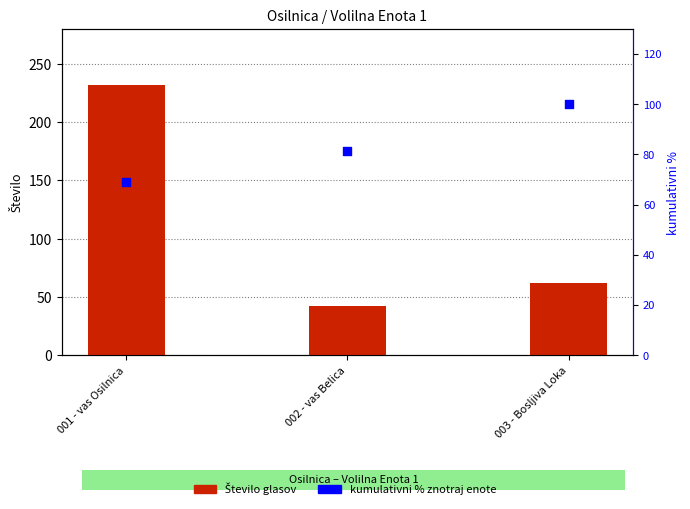

At which category is the sum across all series the highest?

001 - vas Osilnica